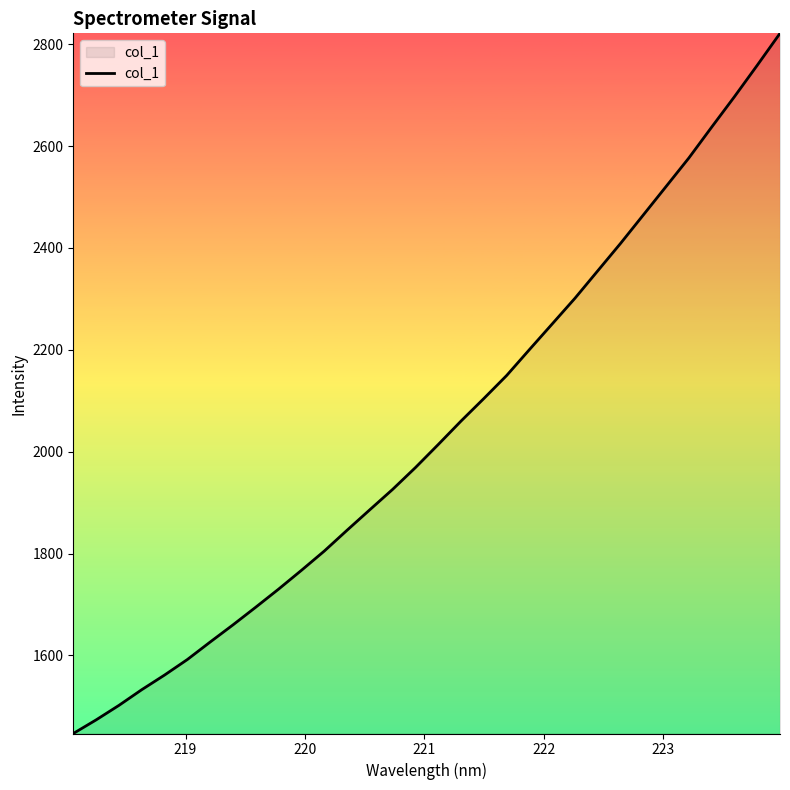

Count the number of data series in this chart.

1